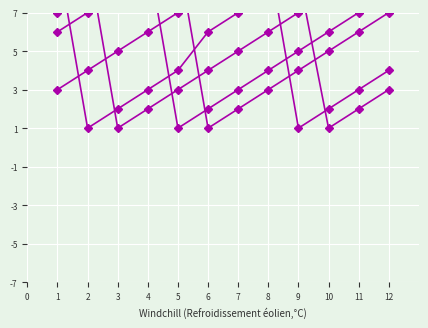

What is the minimum value for fevrier?

1